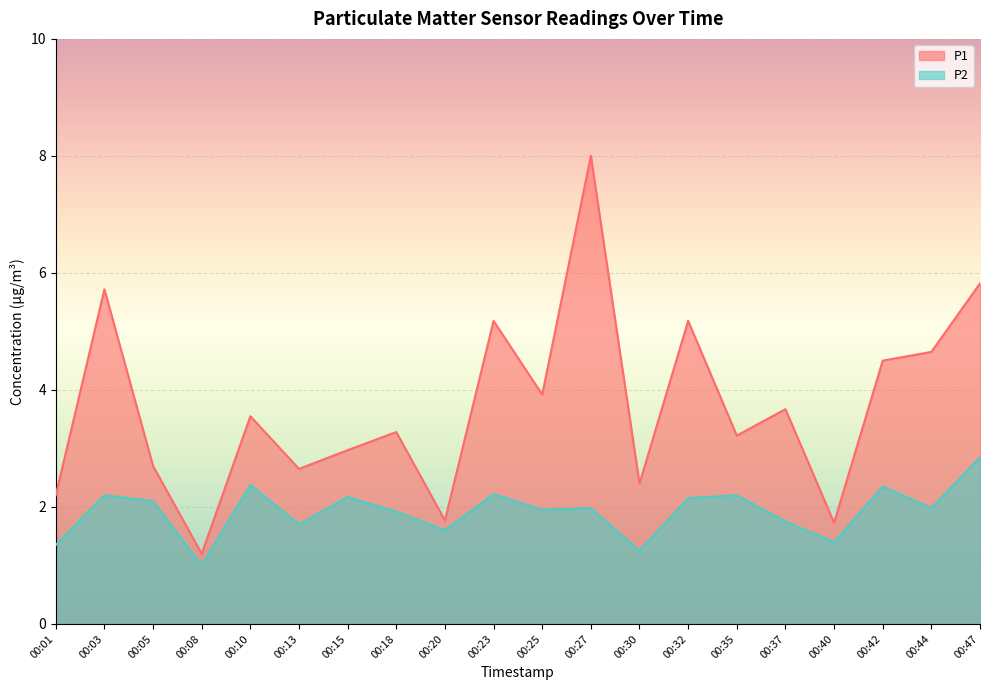

What is the value of the P2 point at the 4th from the left?

1.0